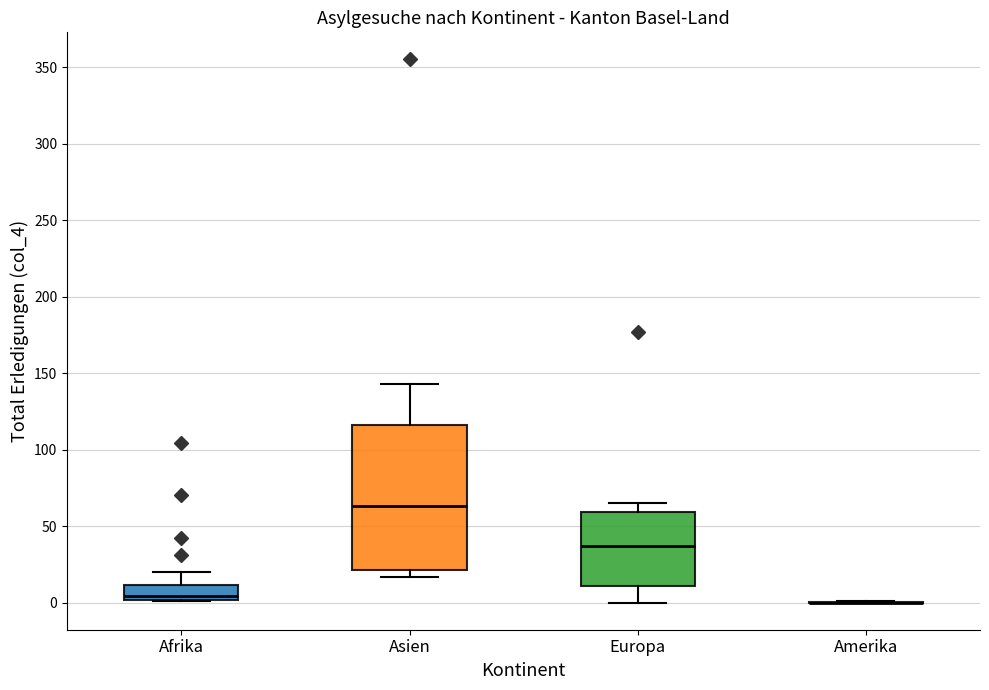

Where does the upper whisker of the box for Asien end on the y-axis? The values are not printed on the chart, so give them approximately, as read against the axis.

145